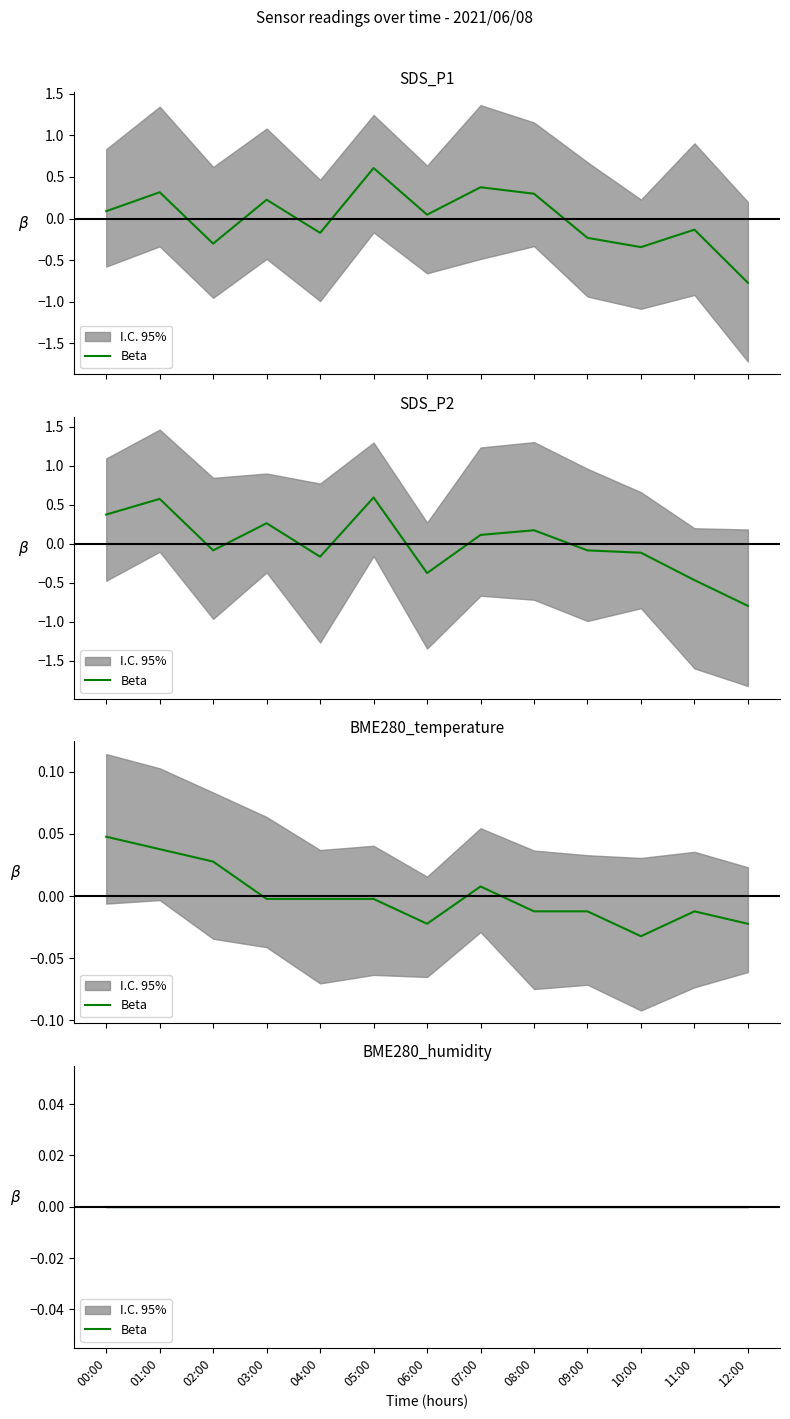

How many data points in BME280_temperature are above 0?

4